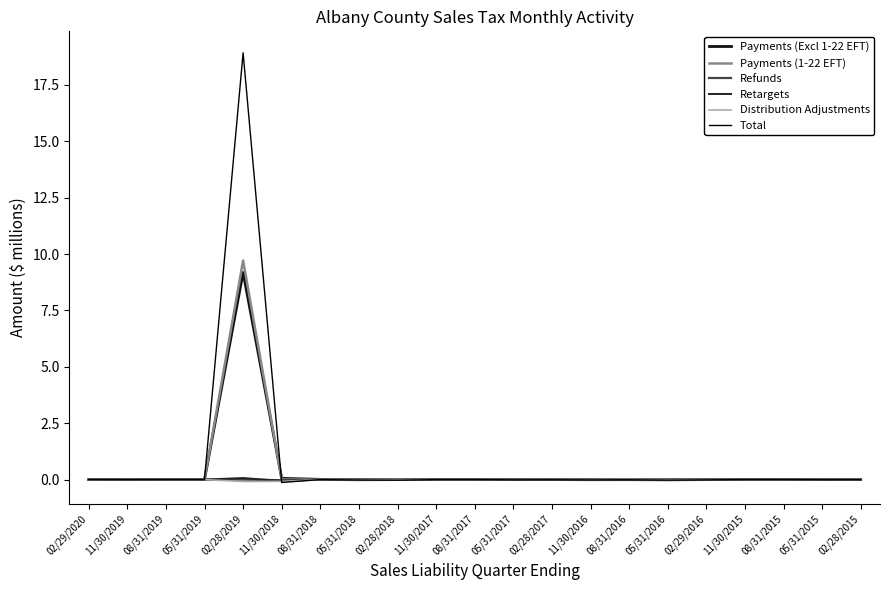

Between 11/30/2019 and 08/31/2017, which series saw the biggest shift?

Retargets